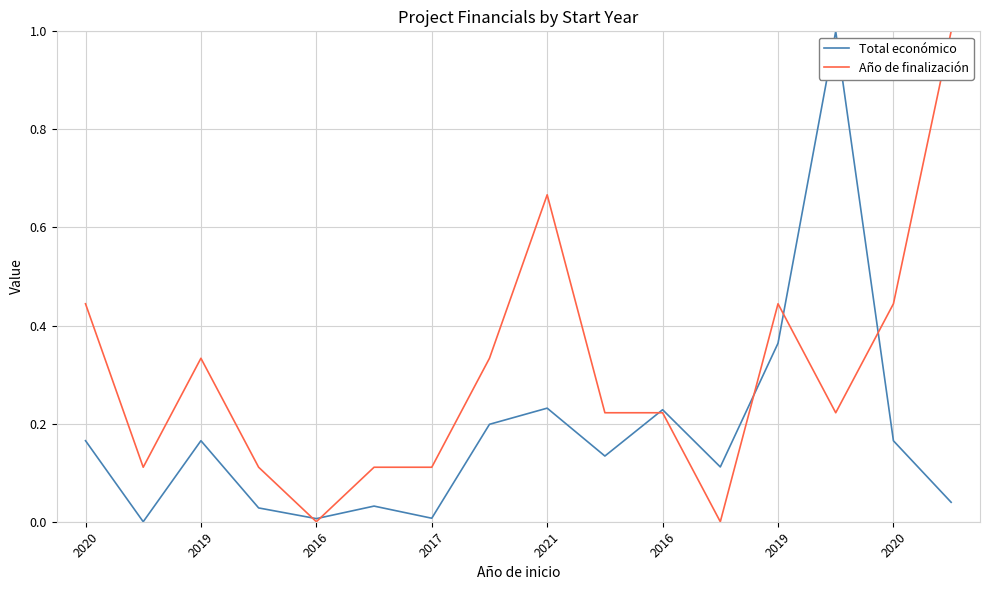

Which series has the largest total across all categories?

Año de finalización